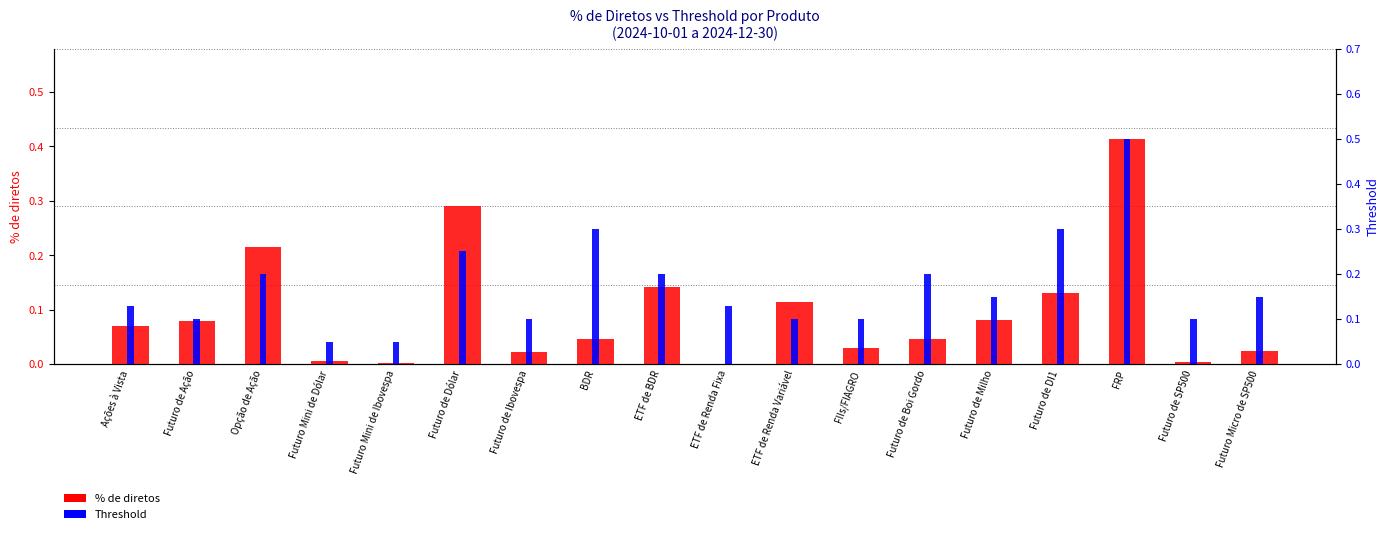

What is the difference between the highest and lowest values at ETF de Renda Fixa?

0.1